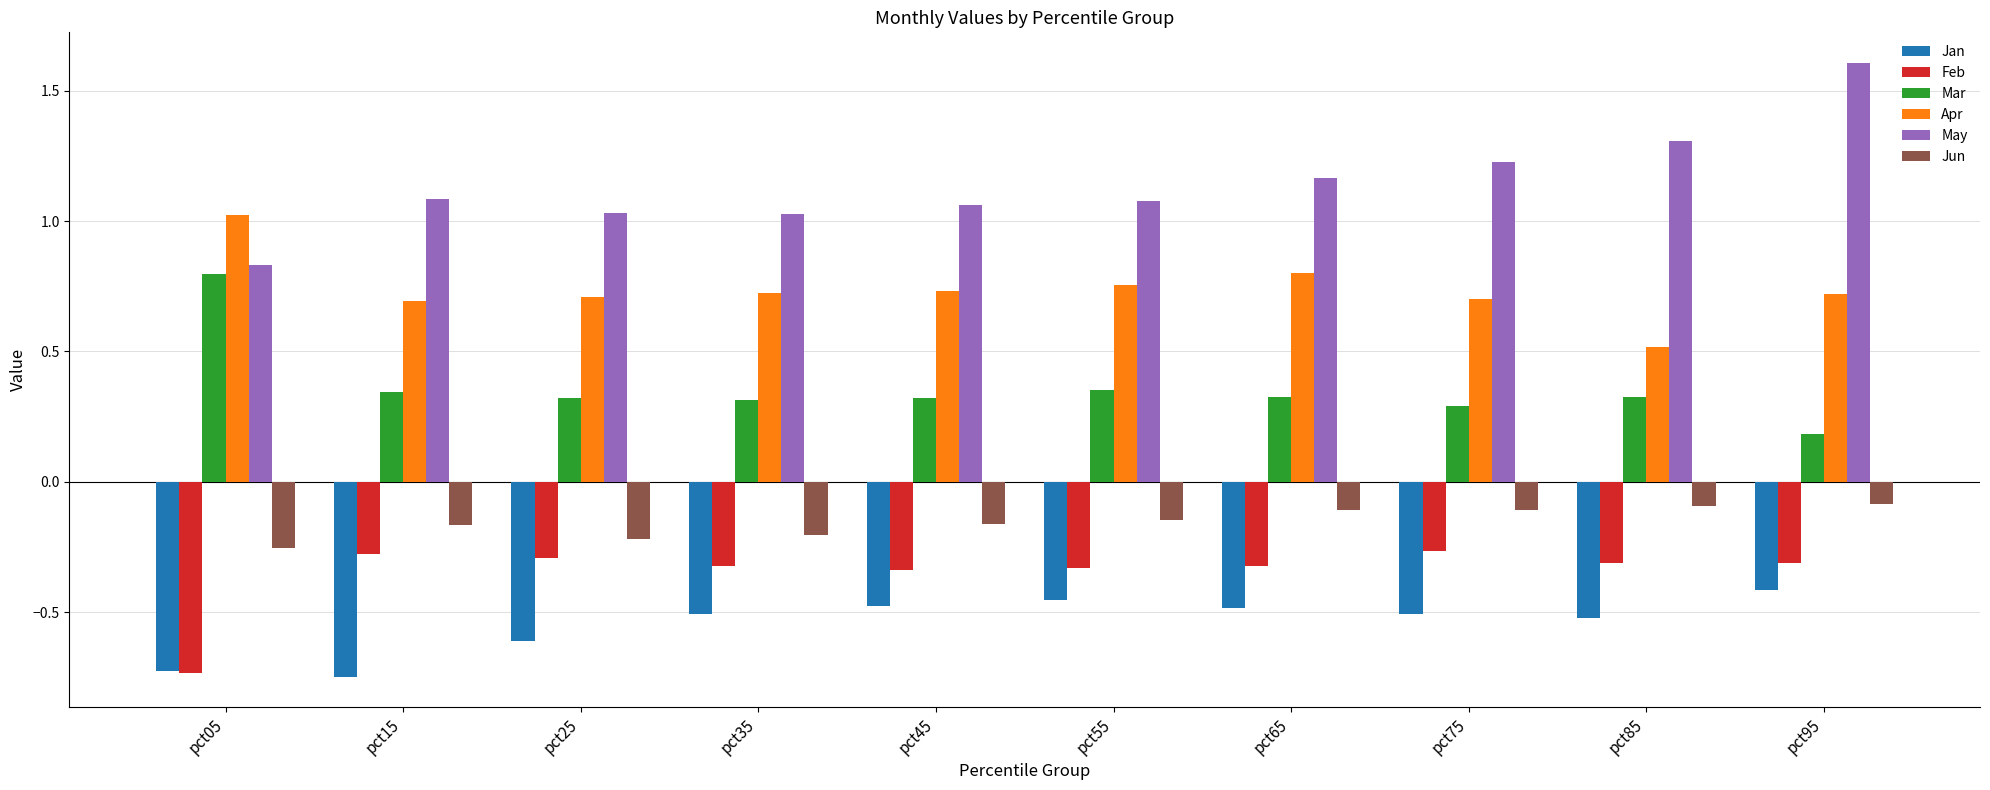

Which series has the widest spread of values?

May